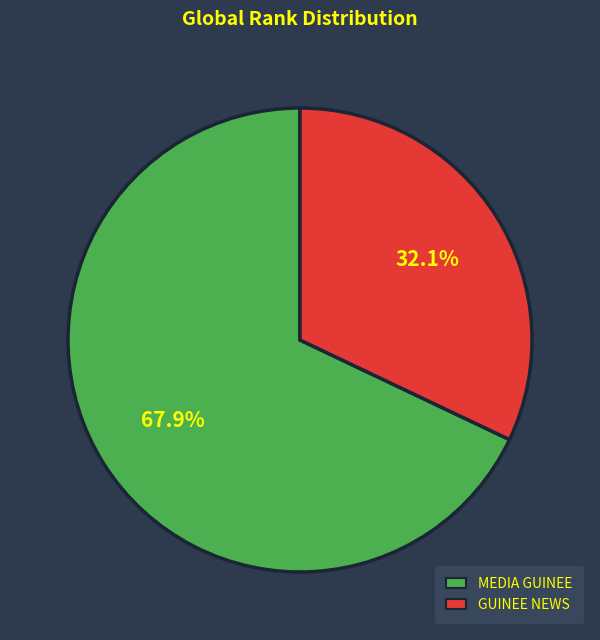

What is the ratio of the value at GUINEE NEWS to the value at MEDIA GUINEE?

0.5